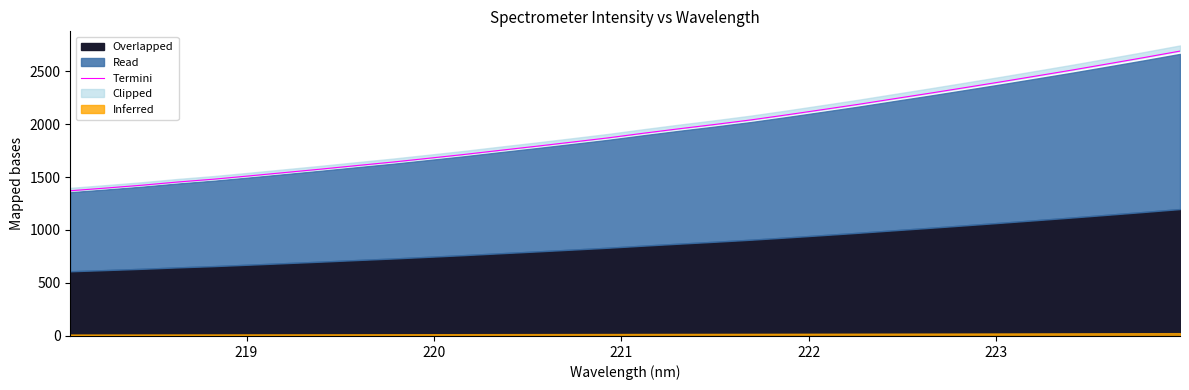

How many data points are less than 1913?

16